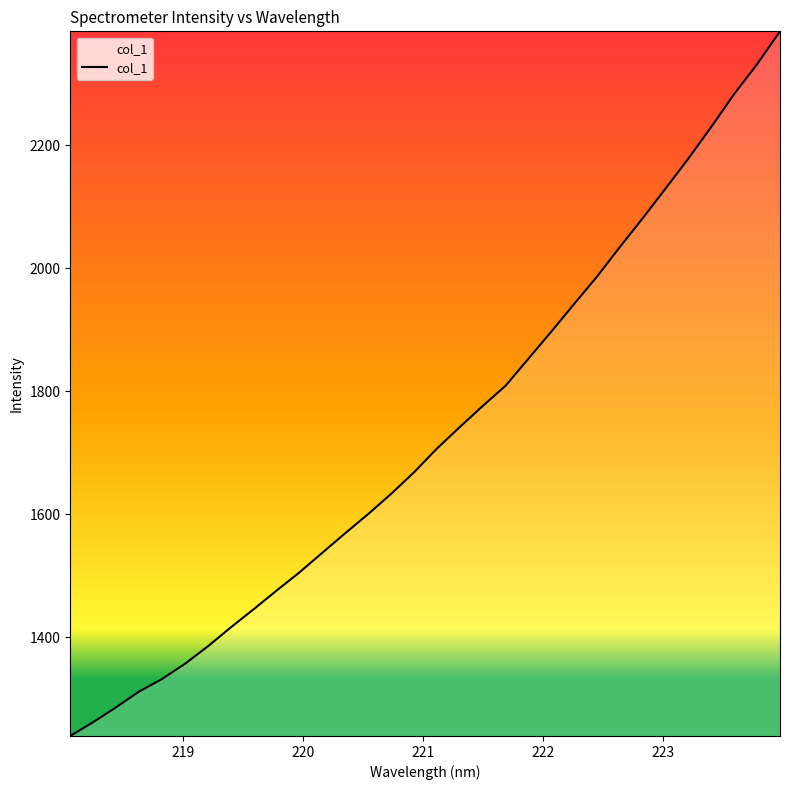

What is the difference between the maximum and minimum values?

1144.8